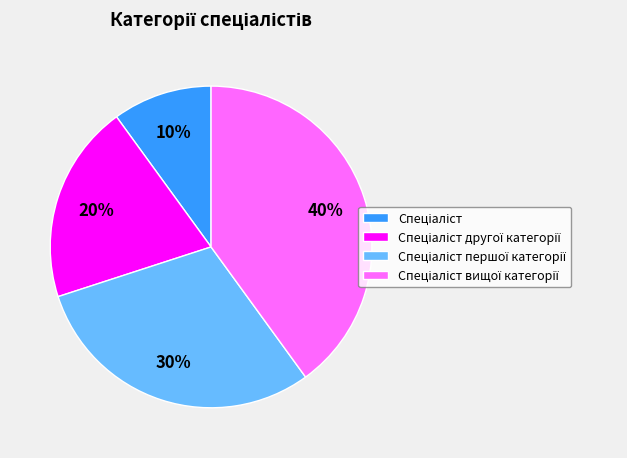

To the nearest percent, what is the average slice percentage?

25%